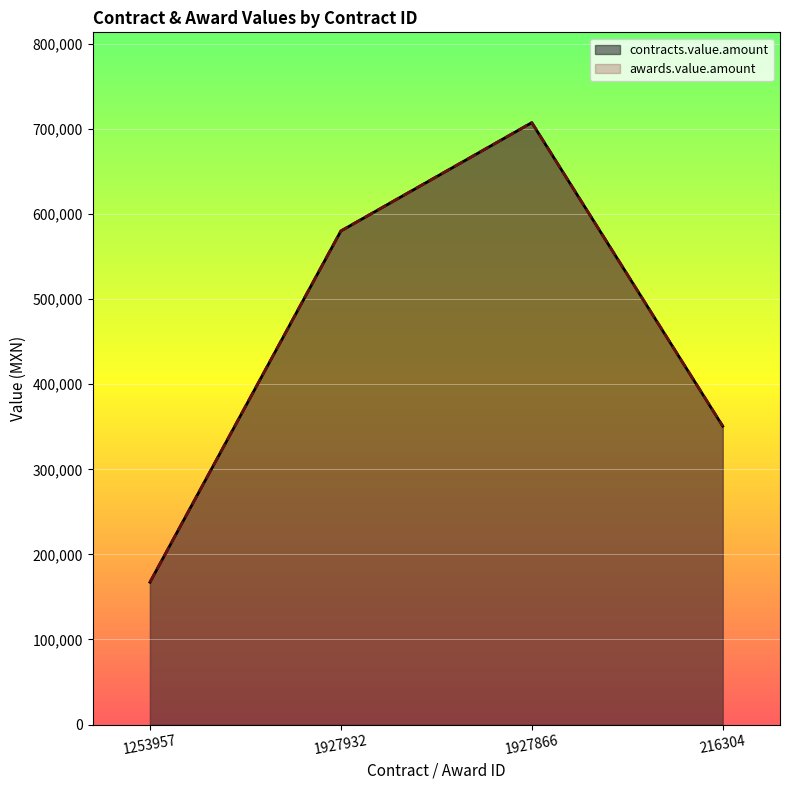

Does the chart display data point markers on the line(s)?

No